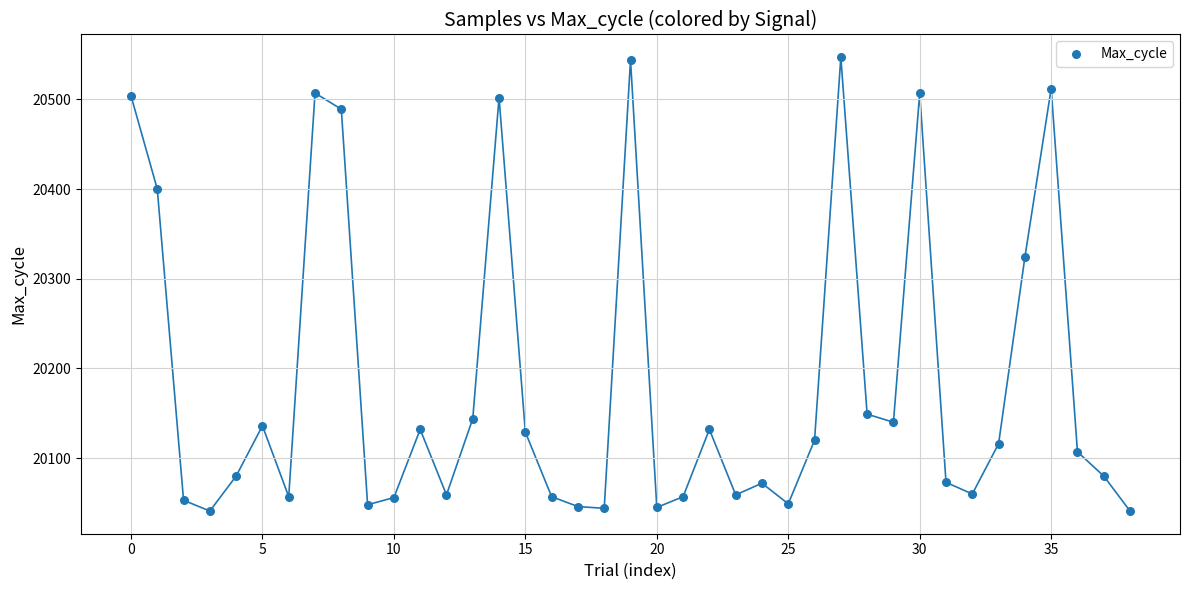

What Y value in the scatter plot is closest to 20294?

20324